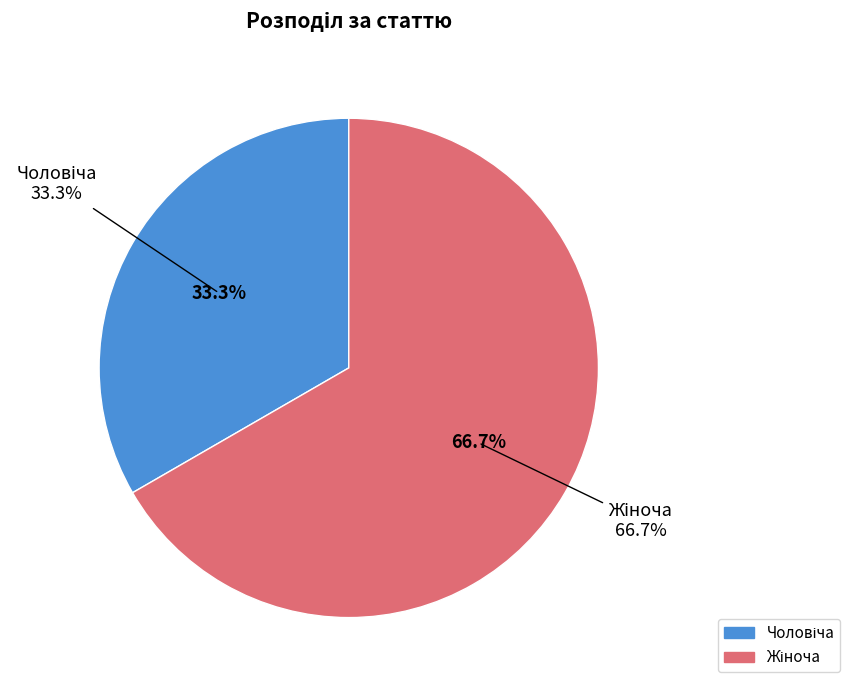

Which slice is the smallest?

Чоловіча